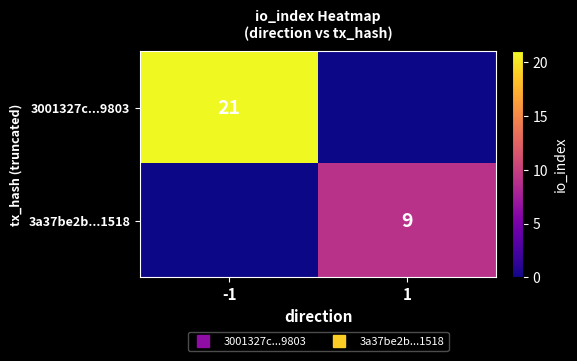

Which series has the widest spread of values?

3001327c...9803